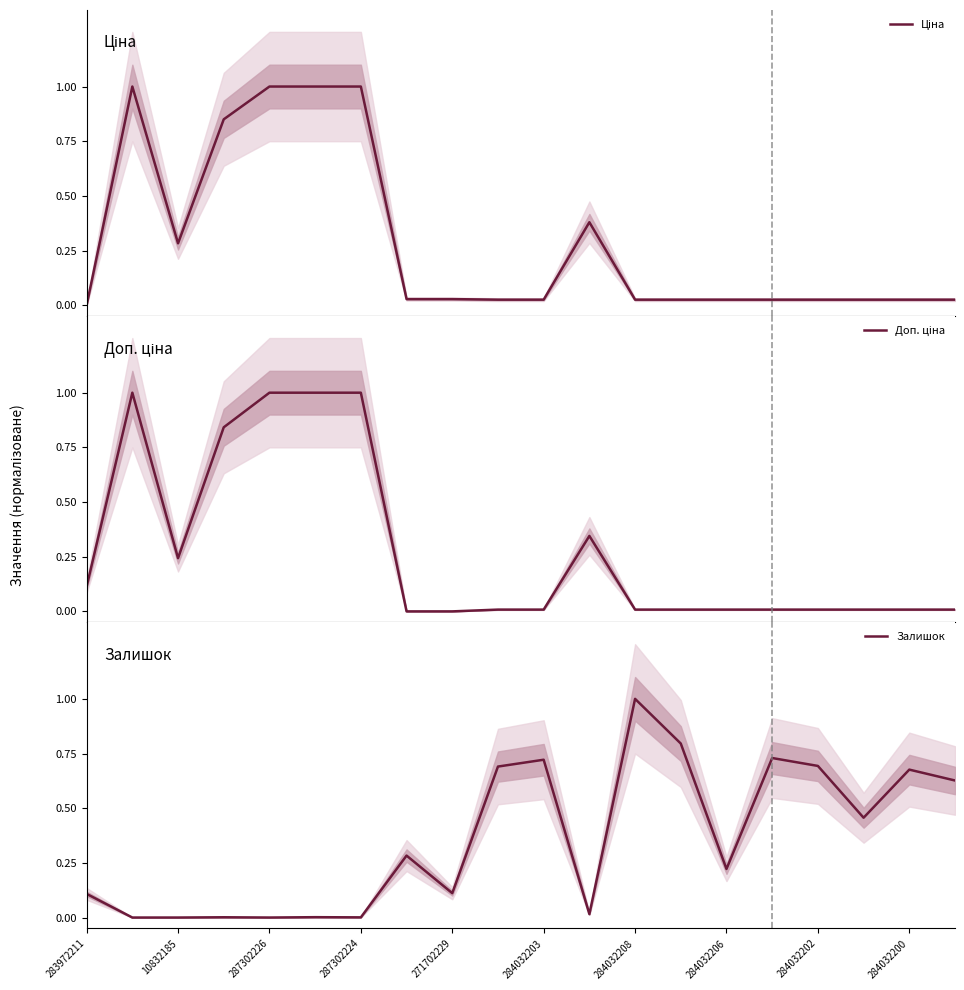

Rank the series at 19 from lowest to highest value.

Доп. ціна, Ціна, Залишок